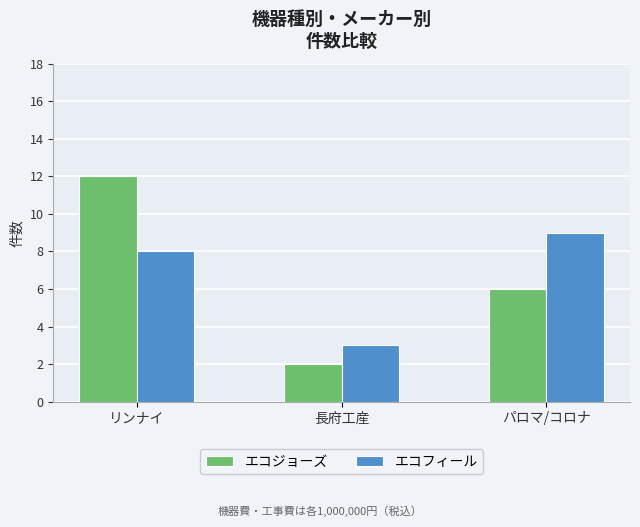

What are all the series names shown in the legend?

エコジョーズ, エコフィール